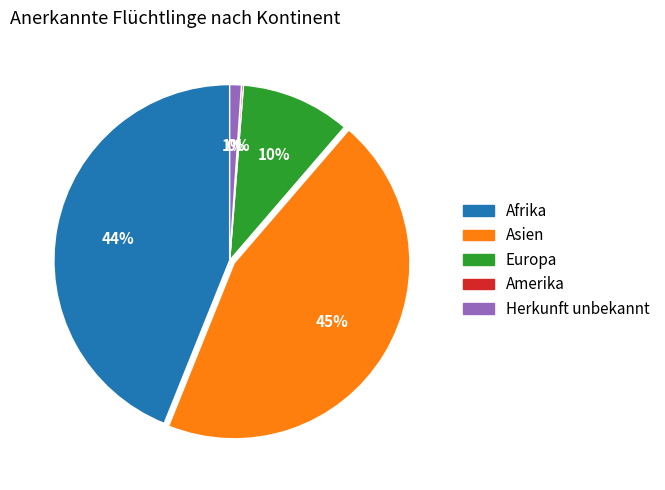

Is it true that Europa is 10% of the pie?

True